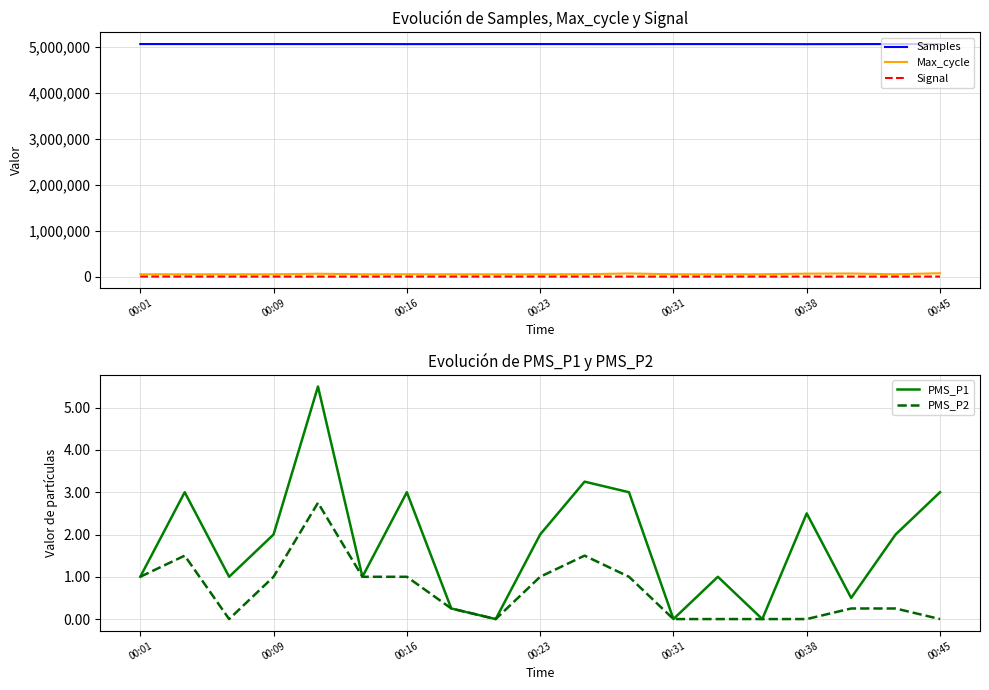

What is the approximate value of Signal at 13?

-85.0